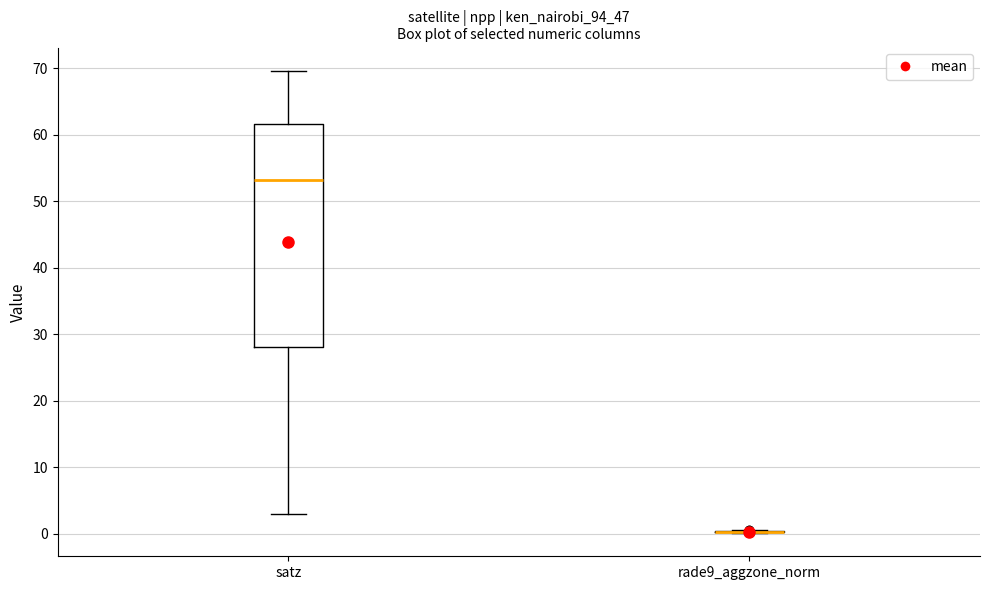

Comparing the boxes themselves (not the whiskers), which one is the tallest?

satz